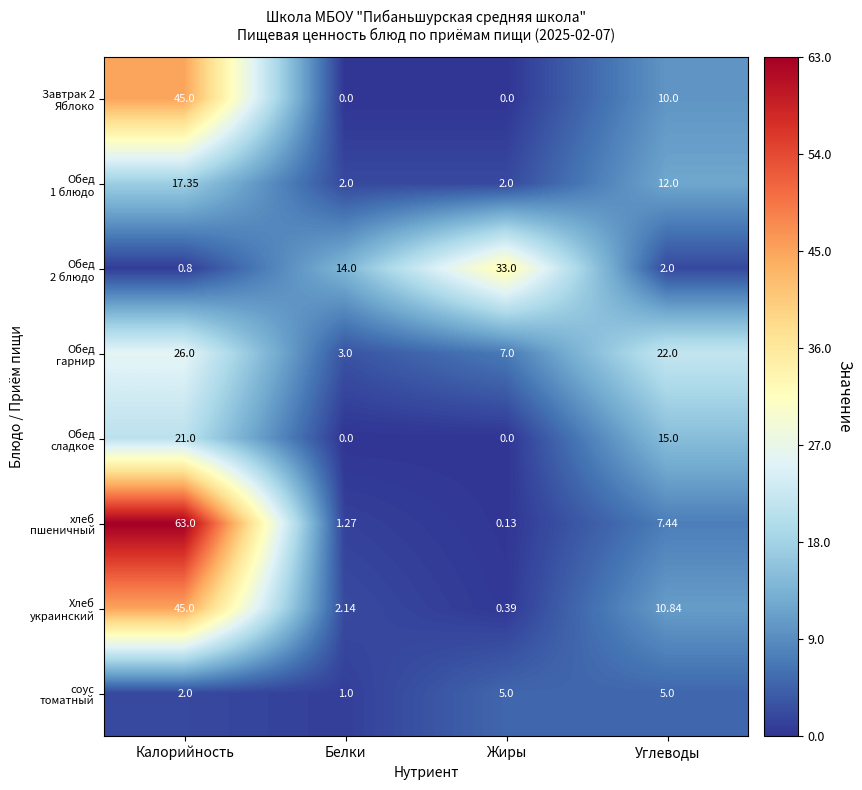

Which label corresponds to the largest value in the chart?

Калорийность